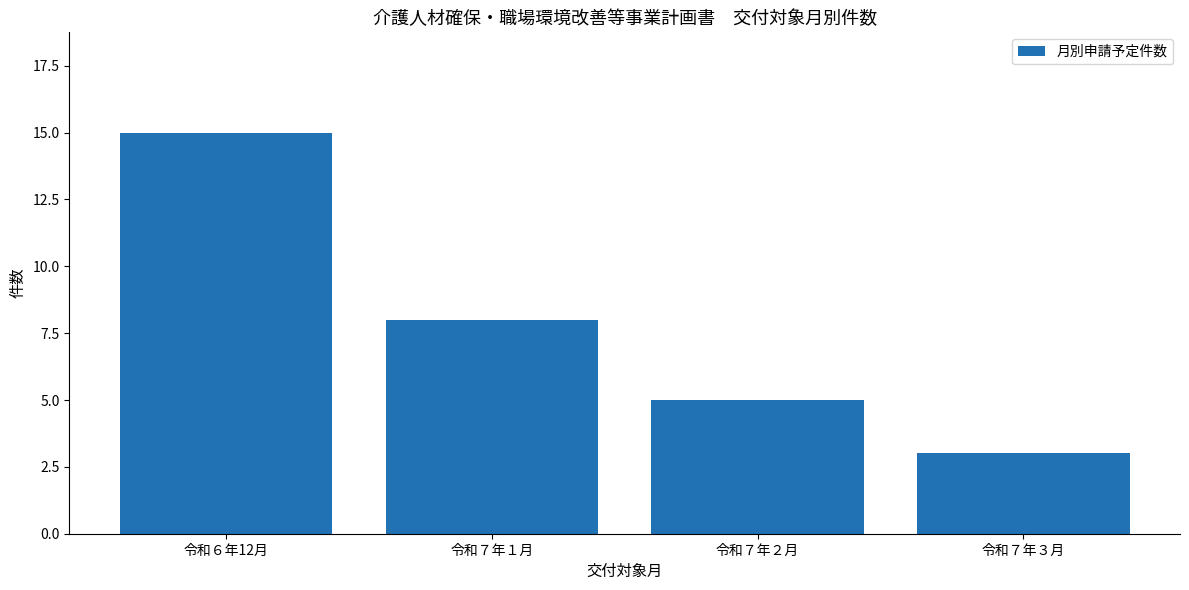

At which category does the chart reach its peak across all series?

令和６年12月